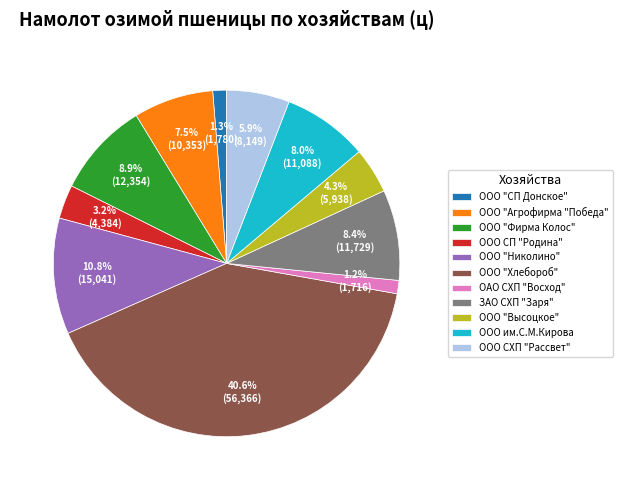

To the nearest percent, what portion does ОАО СХП "Восход" represent?

1%